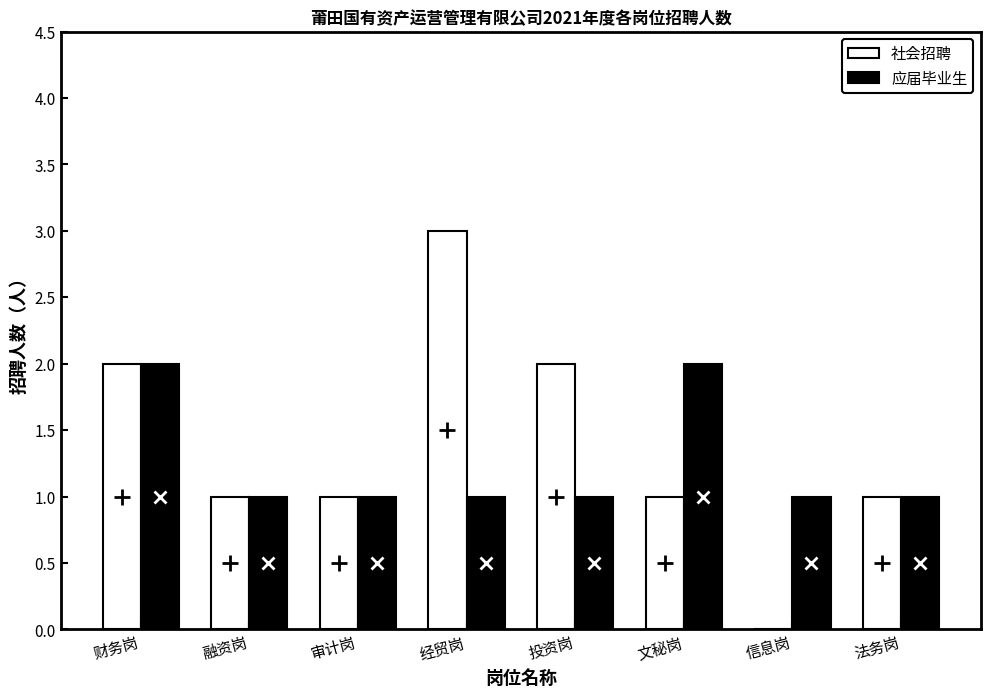

Reading left to right, what are all the values shown in this chart?

社会招聘: 财务岗=2	融资岗=1	审计岗=1	经贸岗=3	投资岗=2	文秘岗=1	信息岗=0	法务岗=1
应届毕业生: 财务岗=2	融资岗=1	审计岗=1	经贸岗=1	投资岗=1	文秘岗=2	信息岗=1	法务岗=1